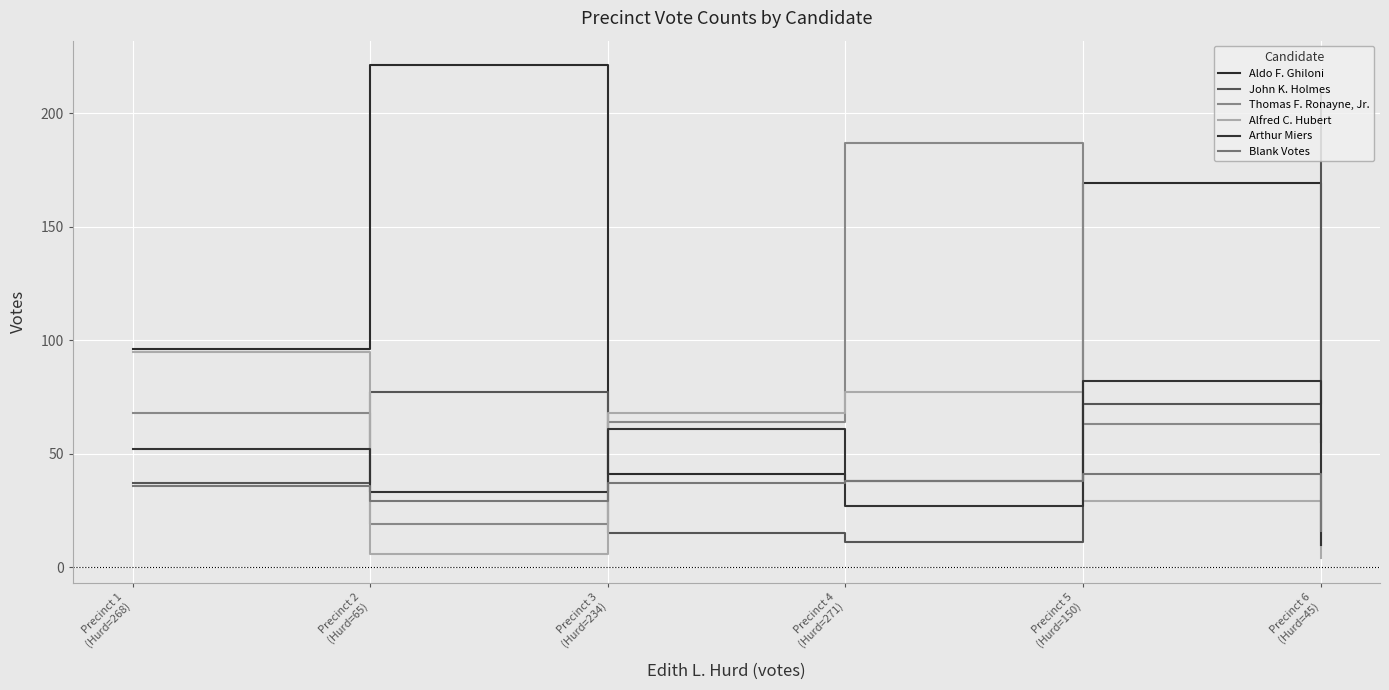

Does the chart display data point markers on the line(s)?

No